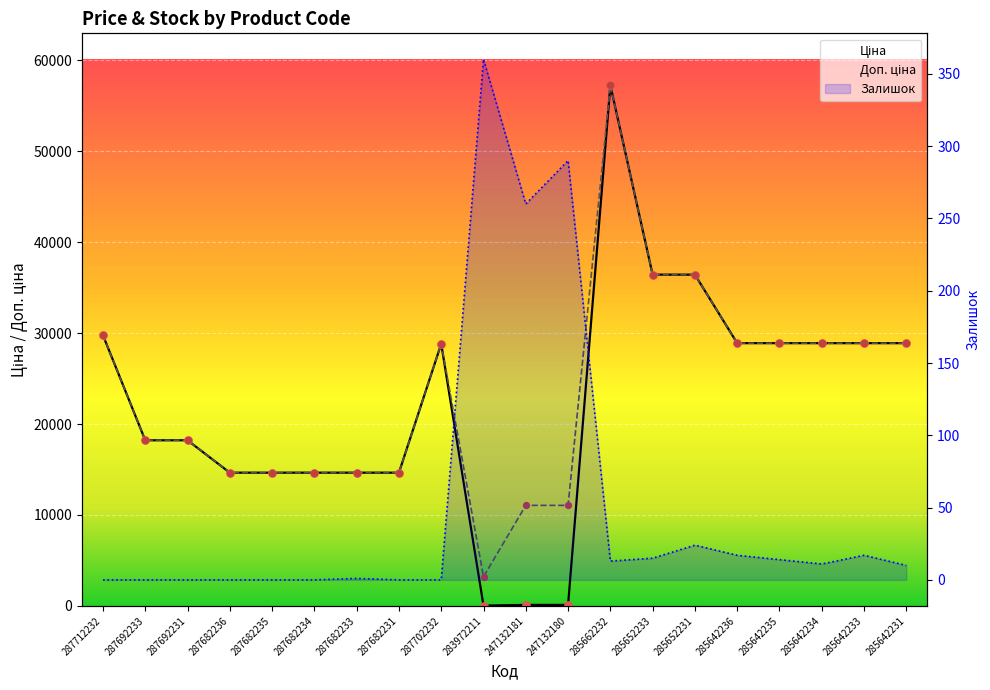

What are all the series names shown in the legend?

Ціна, Доп. ціна, Залишок